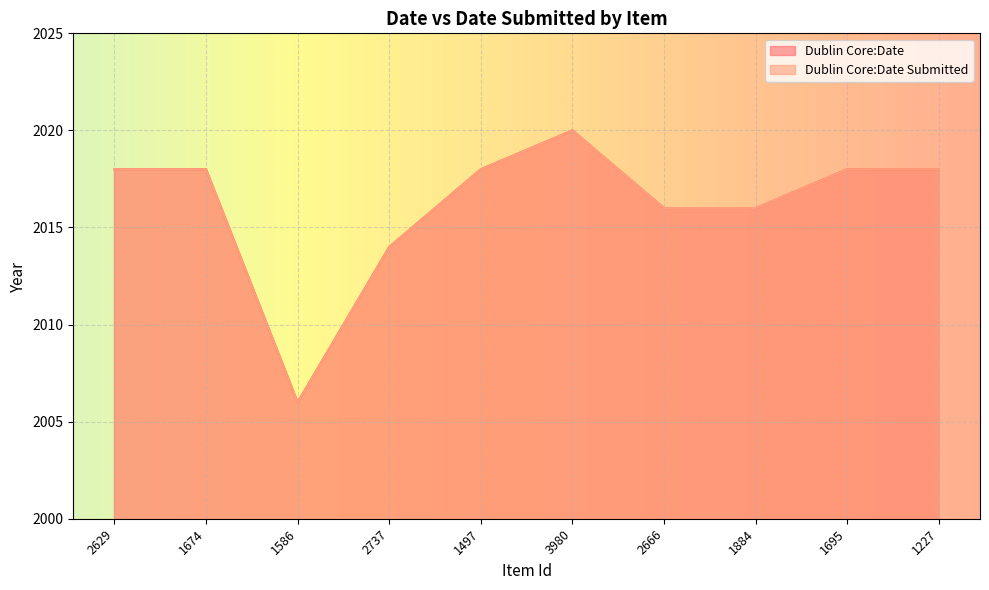

What is the label of the 3rd point from the left?

1586